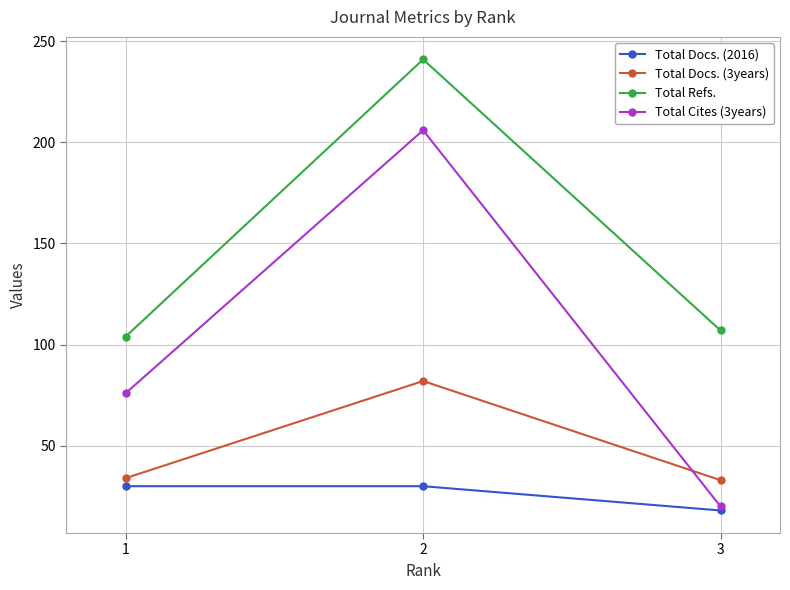

The value of Total Docs. (3years) at 1 is 34. True or false?

True